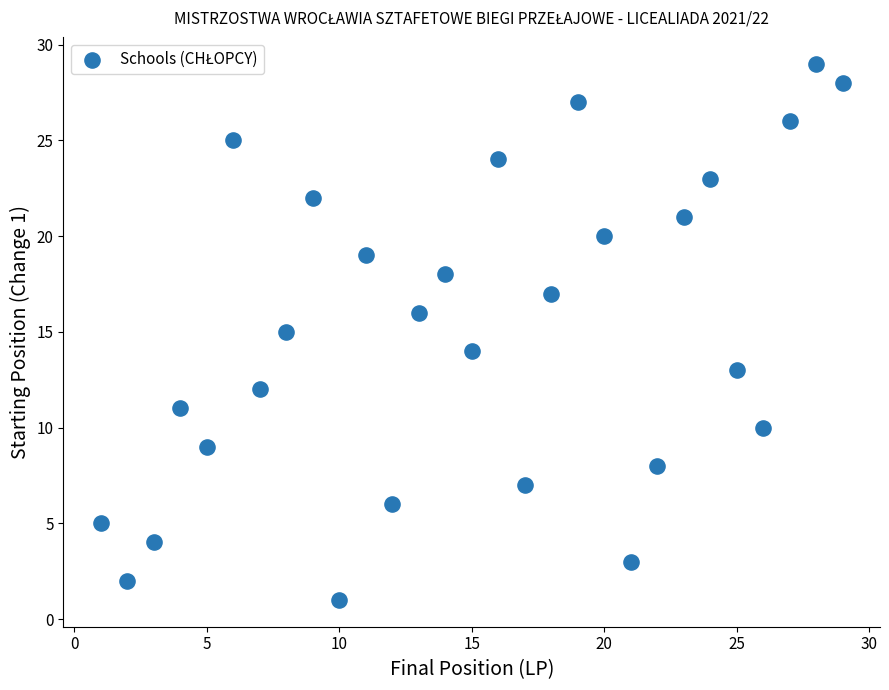

What is the range of Y values (max minus min)?

28